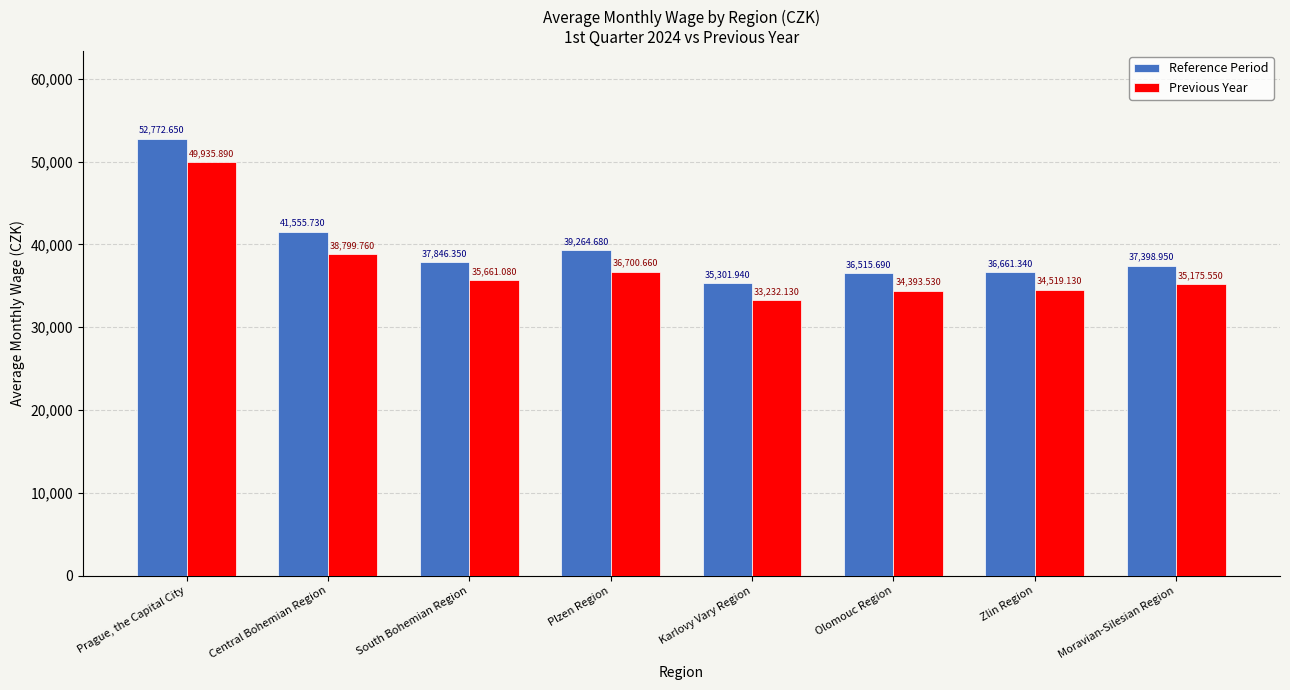

At which label does Previous Year reach its minimum?

Karlovy Vary Region